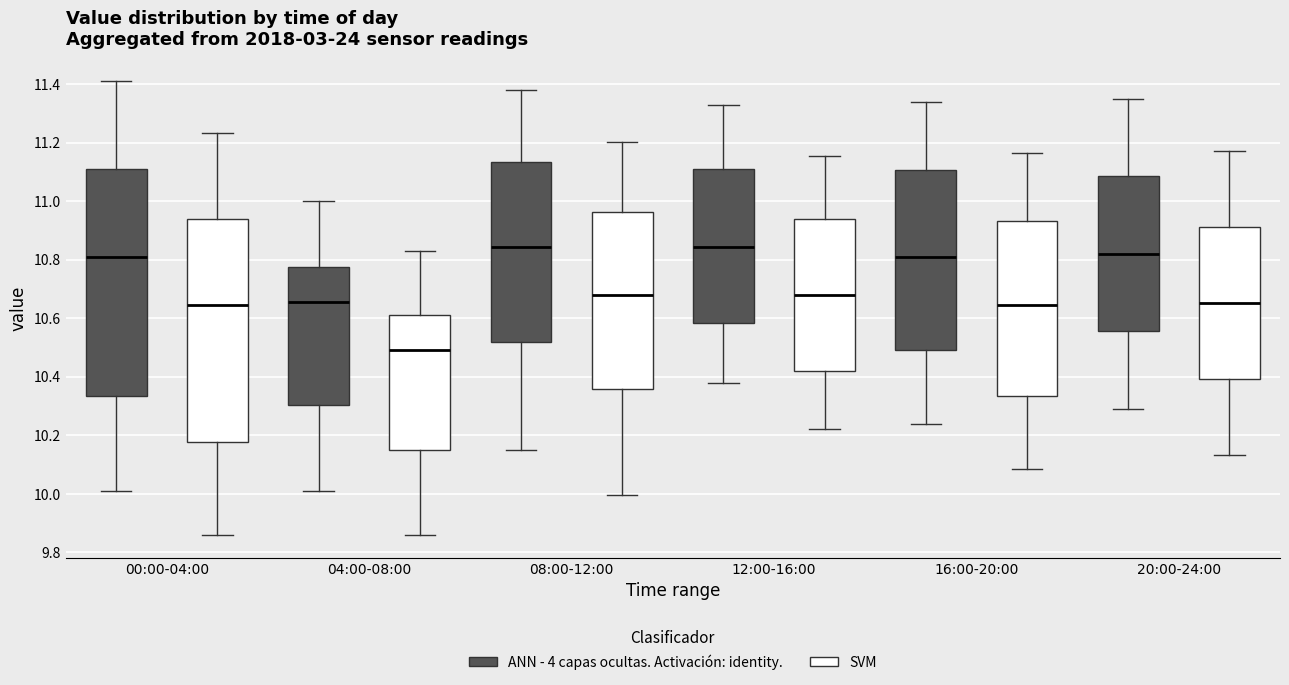

Where does the upper whisker of the box for 20:00-24:00 (ANN - 4 capas ocultas. Activación: identity.) end on the y-axis? The values are not printed on the chart, so give them approximately, as read against the axis.

11.36